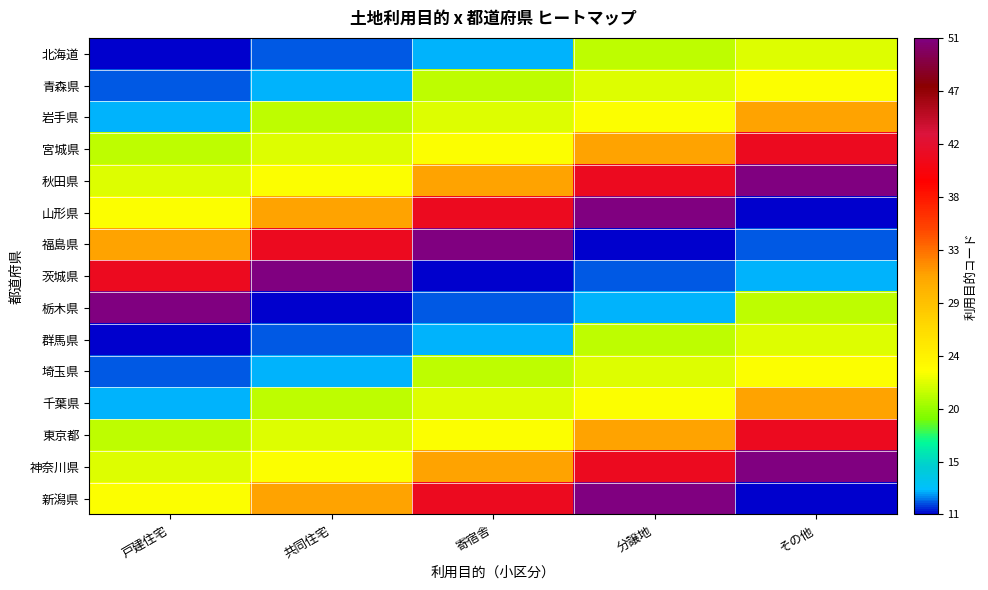

Reading left to right, transcribe all the data shown in this chart.

北海道: 戸建住宅=11	共同住宅=12	寄宿舎=13	分譲地=21	その他=22
青森県: 戸建住宅=12	共同住宅=13	寄宿舎=21	分譲地=22	その他=23
岩手県: 戸建住宅=13	共同住宅=21	寄宿舎=22	分譲地=23	その他=31
宮城県: 戸建住宅=21	共同住宅=22	寄宿舎=23	分譲地=31	その他=41
秋田県: 戸建住宅=22	共同住宅=23	寄宿舎=31	分譲地=41	その他=51
山形県: 戸建住宅=23	共同住宅=31	寄宿舎=41	分譲地=51	その他=11
福島県: 戸建住宅=31	共同住宅=41	寄宿舎=51	分譲地=11	その他=12
茨城県: 戸建住宅=41	共同住宅=51	寄宿舎=11	分譲地=12	その他=13
栃木県: 戸建住宅=51	共同住宅=11	寄宿舎=12	分譲地=13	その他=21
群馬県: 戸建住宅=11	共同住宅=12	寄宿舎=13	分譲地=21	その他=22
埼玉県: 戸建住宅=12	共同住宅=13	寄宿舎=21	分譲地=22	その他=23
千葉県: 戸建住宅=13	共同住宅=21	寄宿舎=22	分譲地=23	その他=31
東京都: 戸建住宅=21	共同住宅=22	寄宿舎=23	分譲地=31	その他=41
神奈川県: 戸建住宅=22	共同住宅=23	寄宿舎=31	分譲地=41	その他=51
新潟県: 戸建住宅=23	共同住宅=31	寄宿舎=41	分譲地=51	その他=11